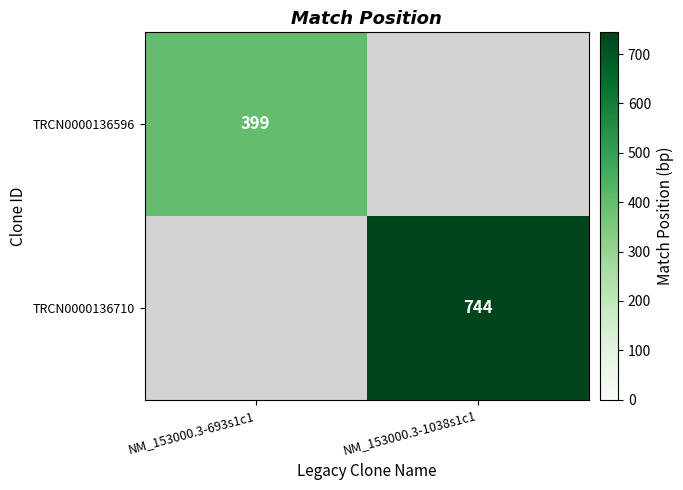

True or false: TRCN0000136710 has a value of 744 at NM_153000.3-1038s1c1.

True